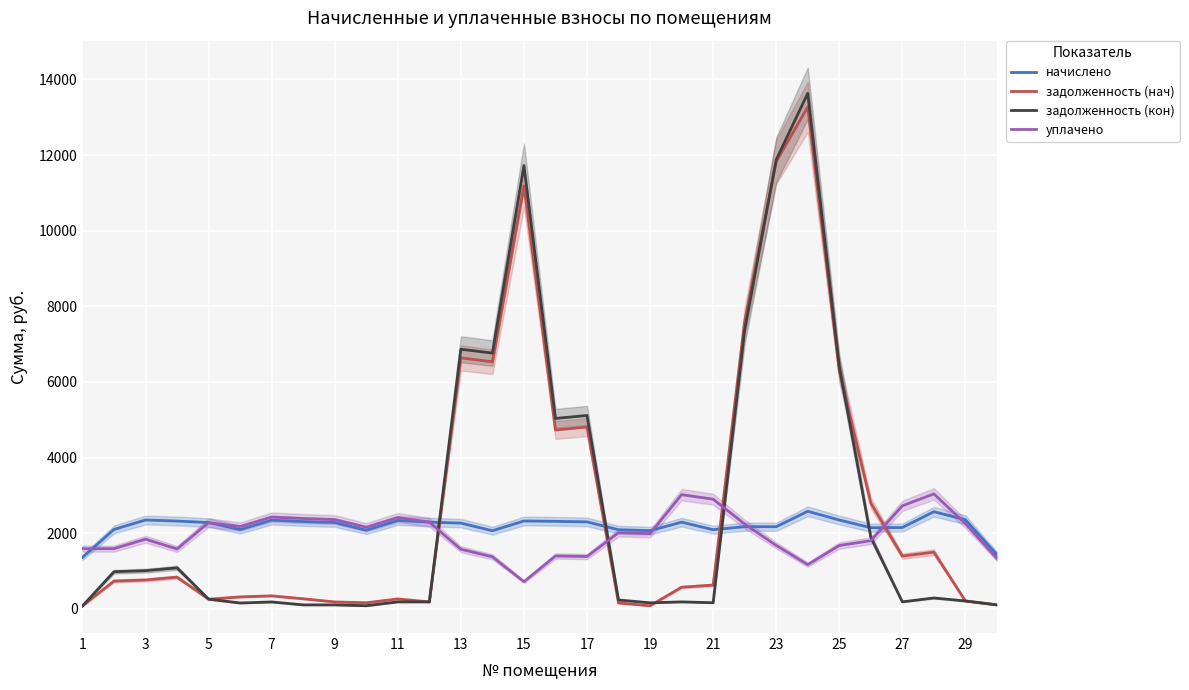

How many lines are shown in the chart?

4